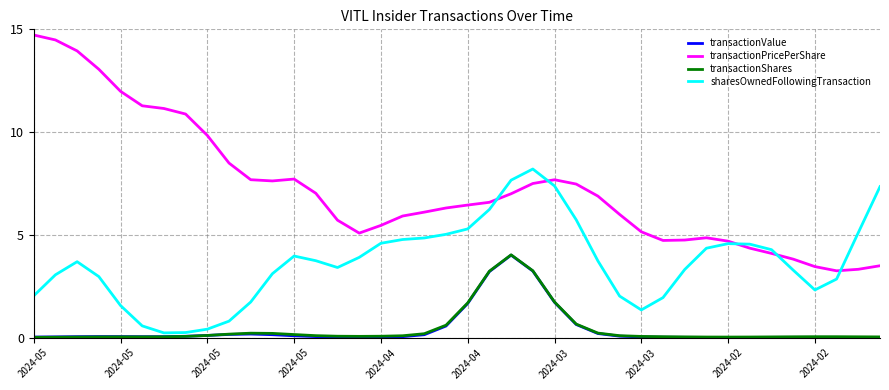

What is the minimum value for transactionPricePerShare?

3.3